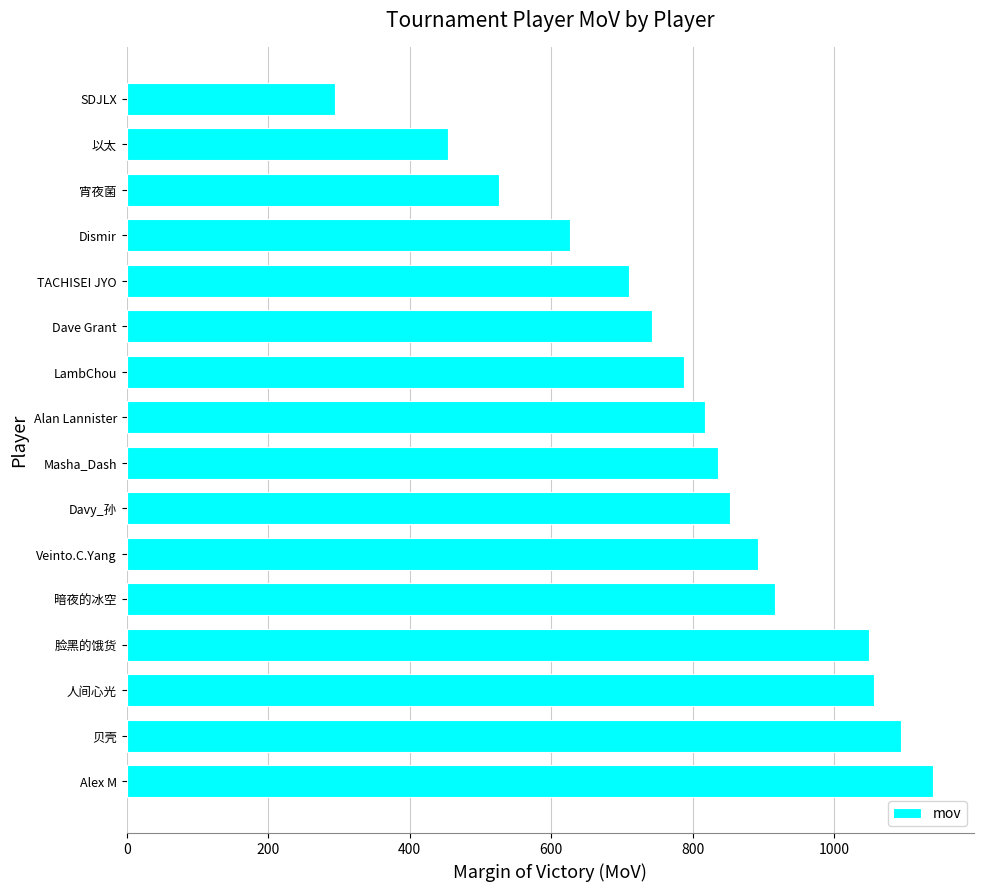

How many data points does each series have?

16